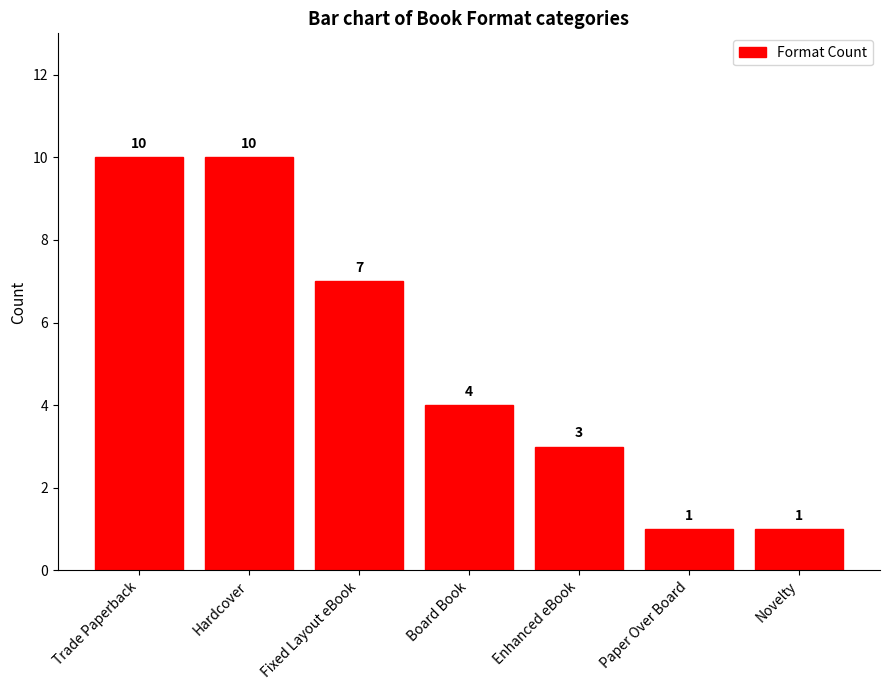

How many data points are less than 4?

3